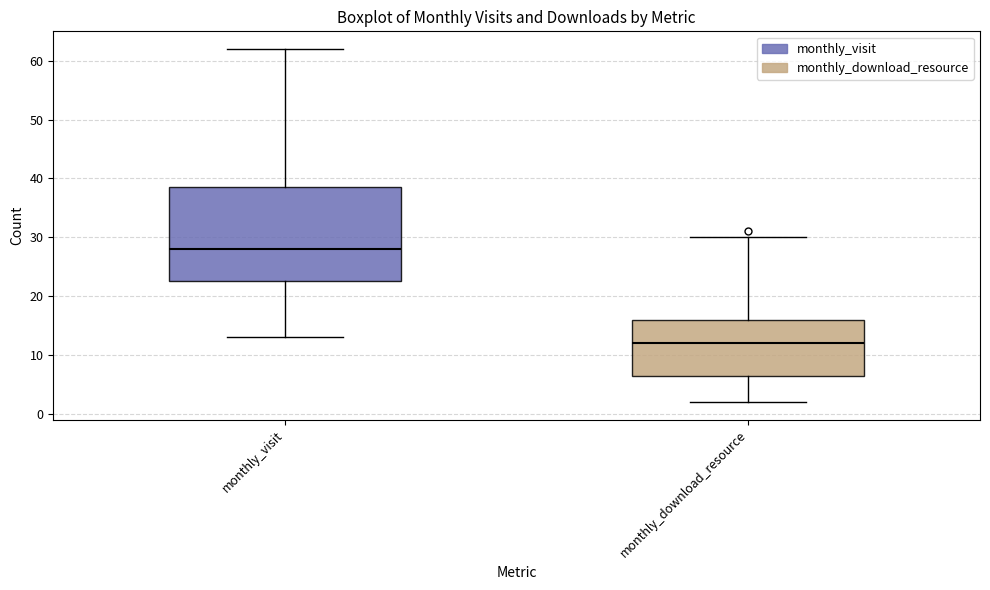

Reading left to right, transcribe this box plot: for each box, give where its median line is, the range the box spans, and where its two whiskers end, as read against the y-axis. The values are not printed on the chart, so give them approximately, as read against the axis.

monthly_visit: median 28, box 23 to 39, whiskers 13 to 62
monthly_download_resource: median 12, box 7 to 16, whiskers 2 to 30